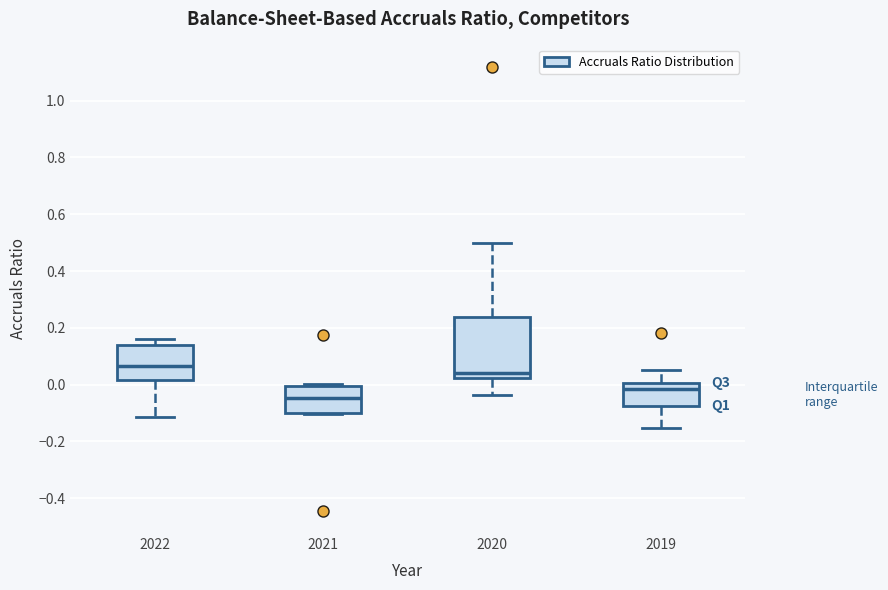

Comparing the boxes themselves (not the whiskers), which one is the tallest?

2020